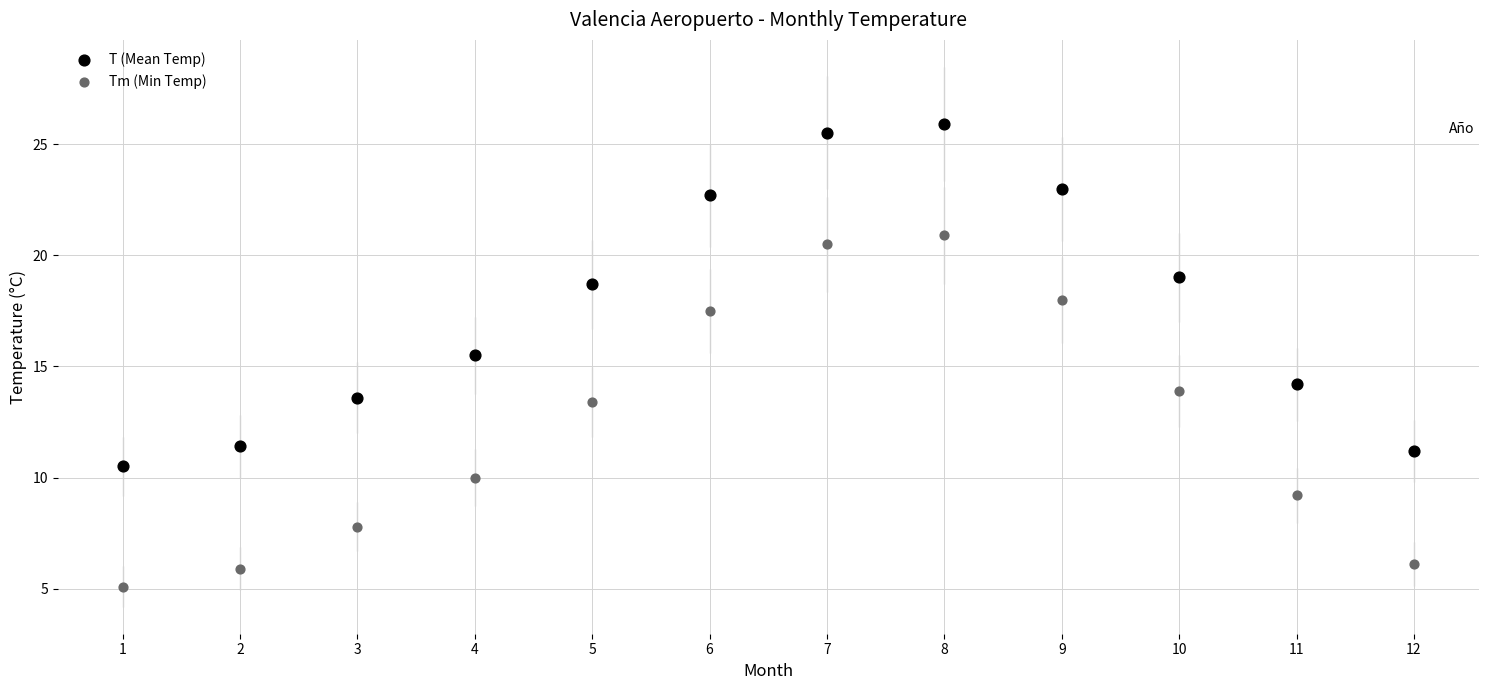

Which series reaches the minimum Y coordinate?

Tm (Min Temp)